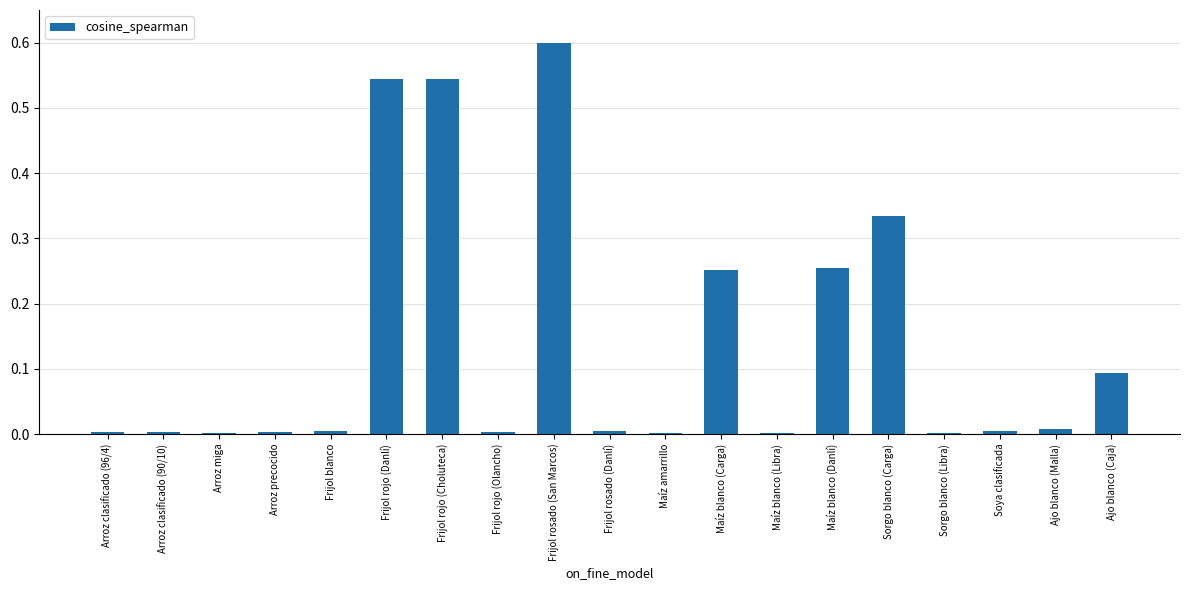

What is the maximum value shown in the chart?

0.6